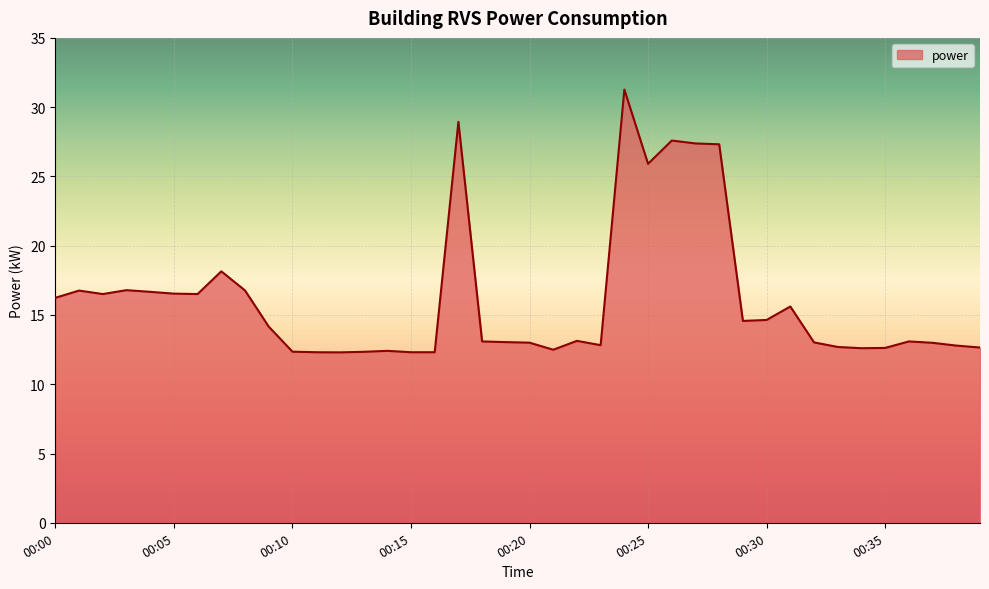

What is the greatest value displayed?

31.3